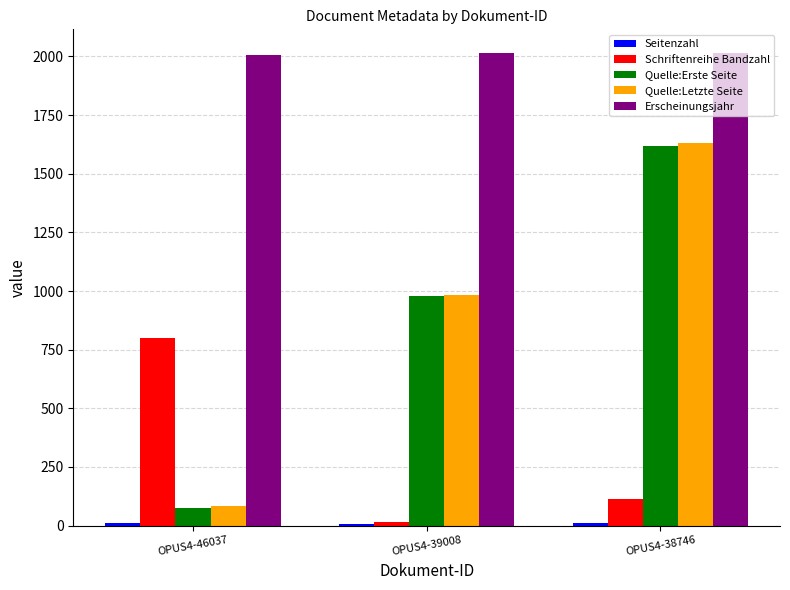

How many data points in Erscheinungsjahr are less than 2015?

1